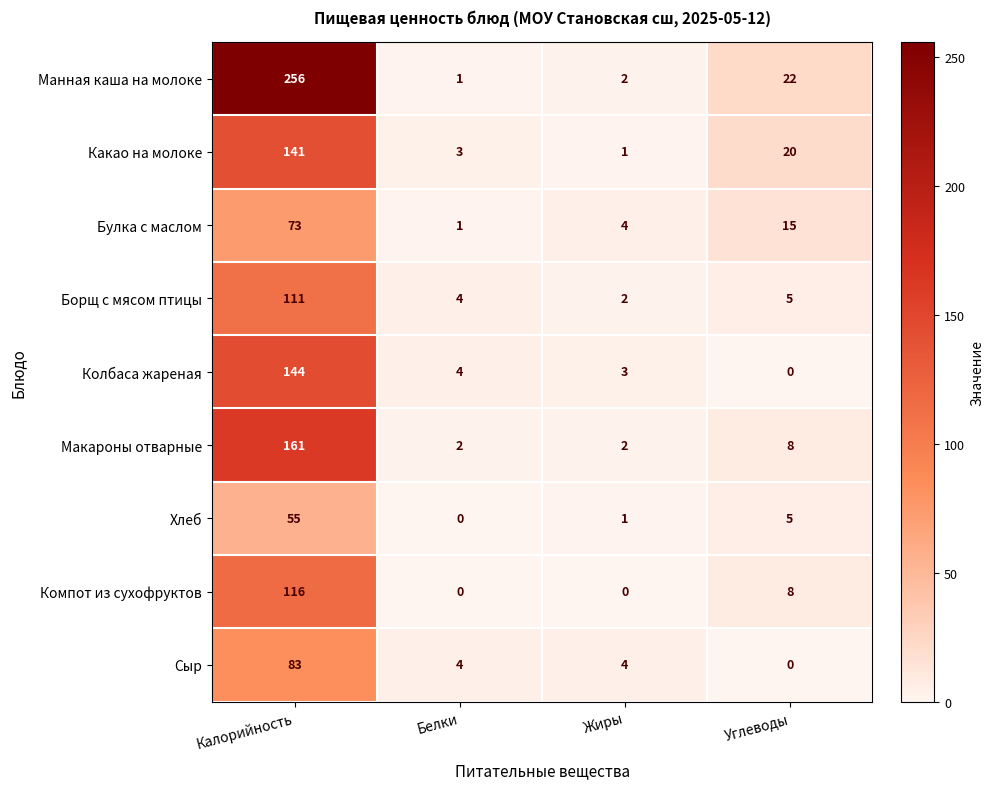

How many series are shown in this chart?

9